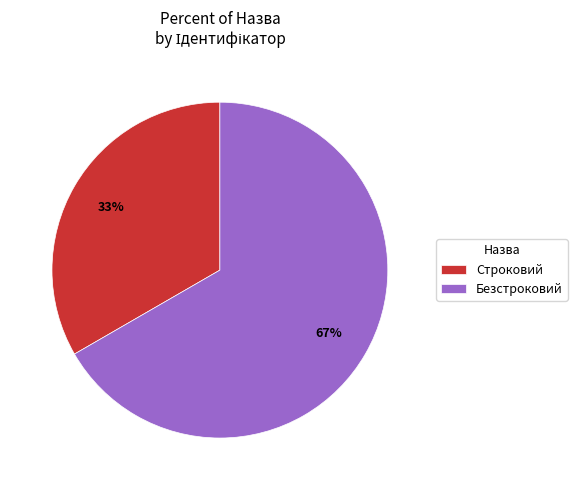

To the nearest percent, what is the combined percentage of Строковий and Безстроковий?

100%